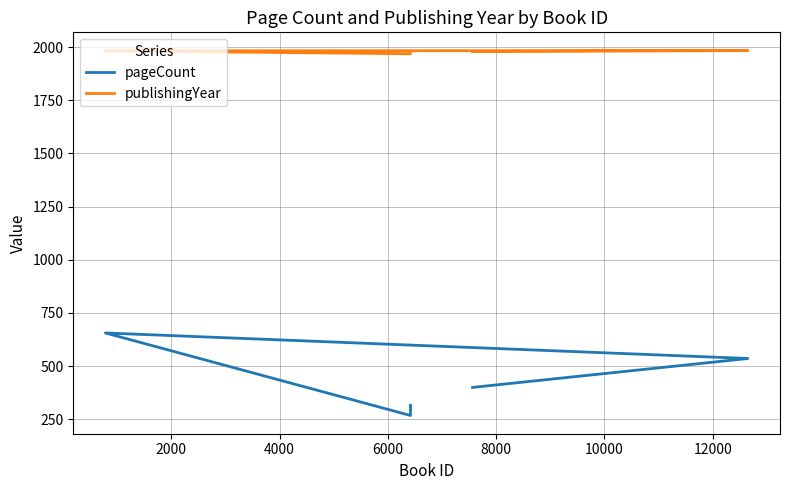

Does the chart have visible grid lines?

Yes